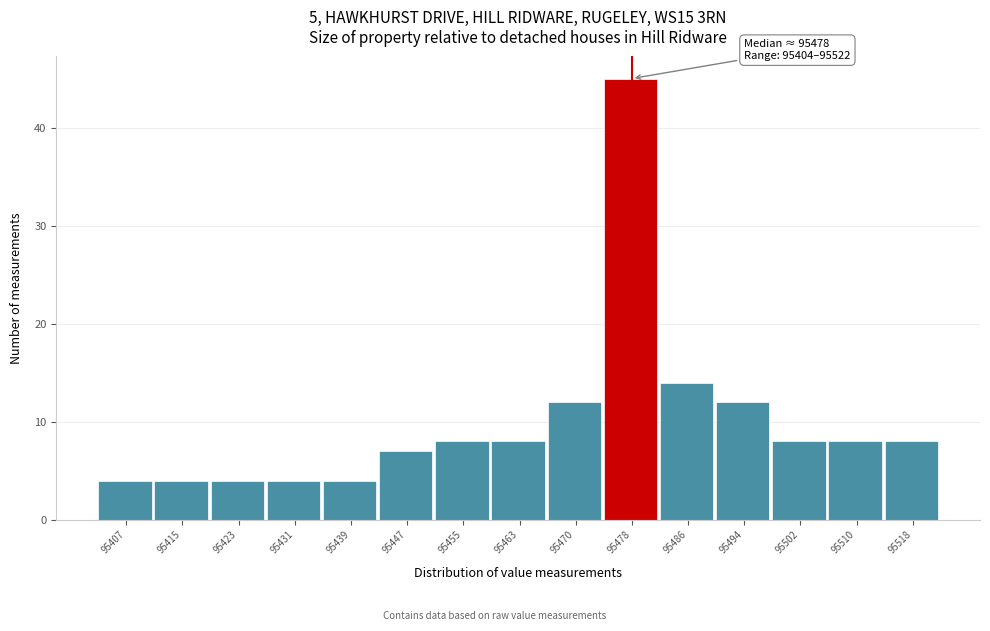

Over which range of the x-axis is the bar tallest?

95475 to 95483